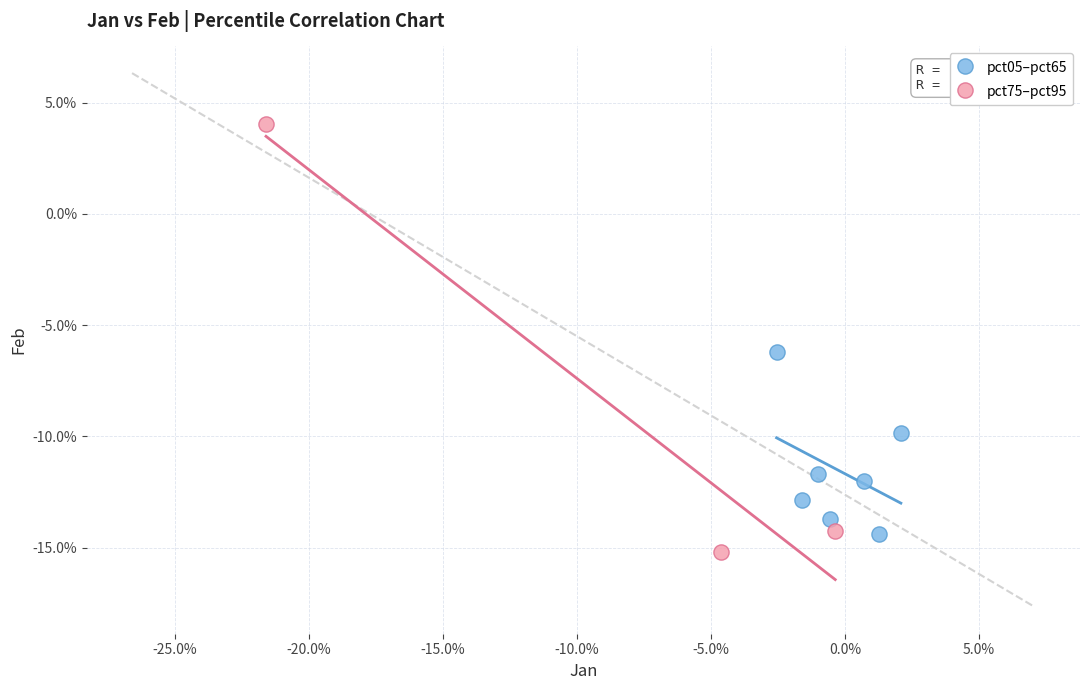

What are all the series names shown in the legend?

pct05–pct65, pct75–pct95